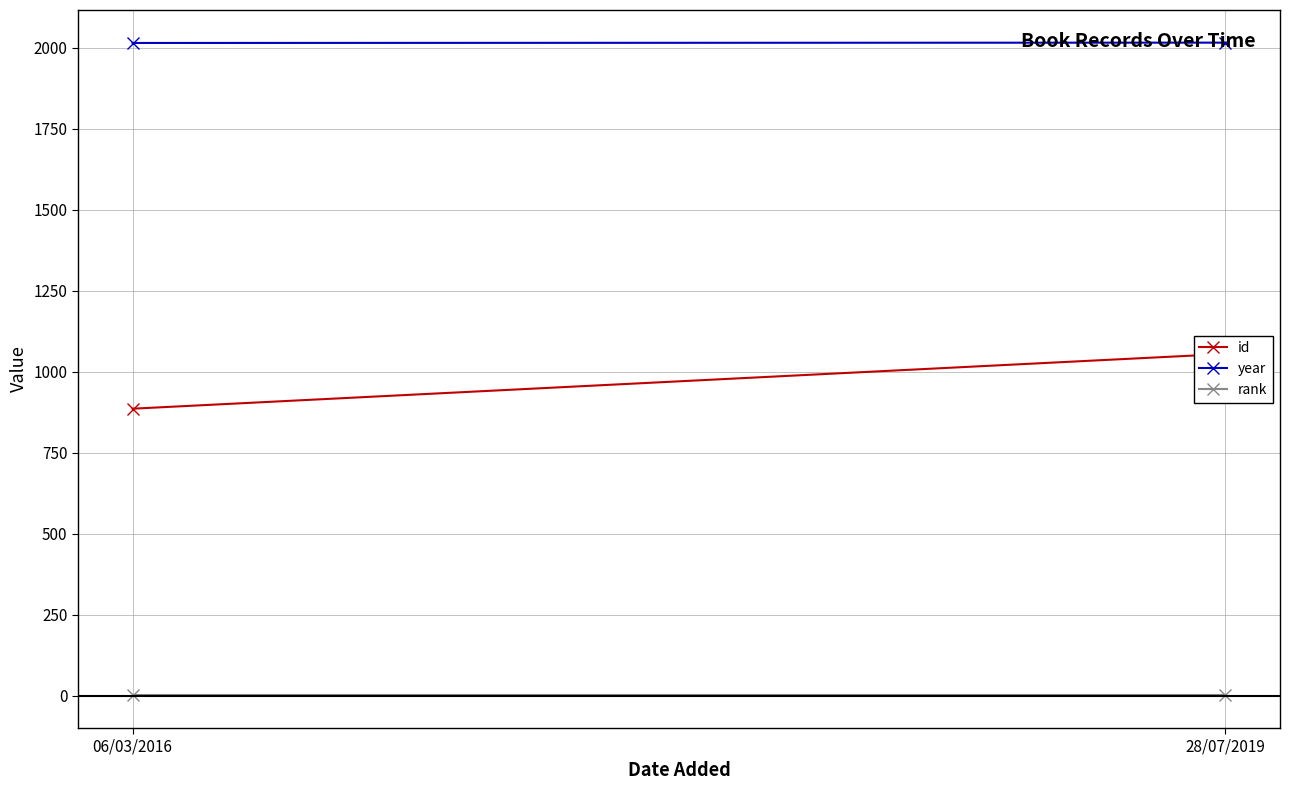

At how many categories does at least one series exceed 906?

2